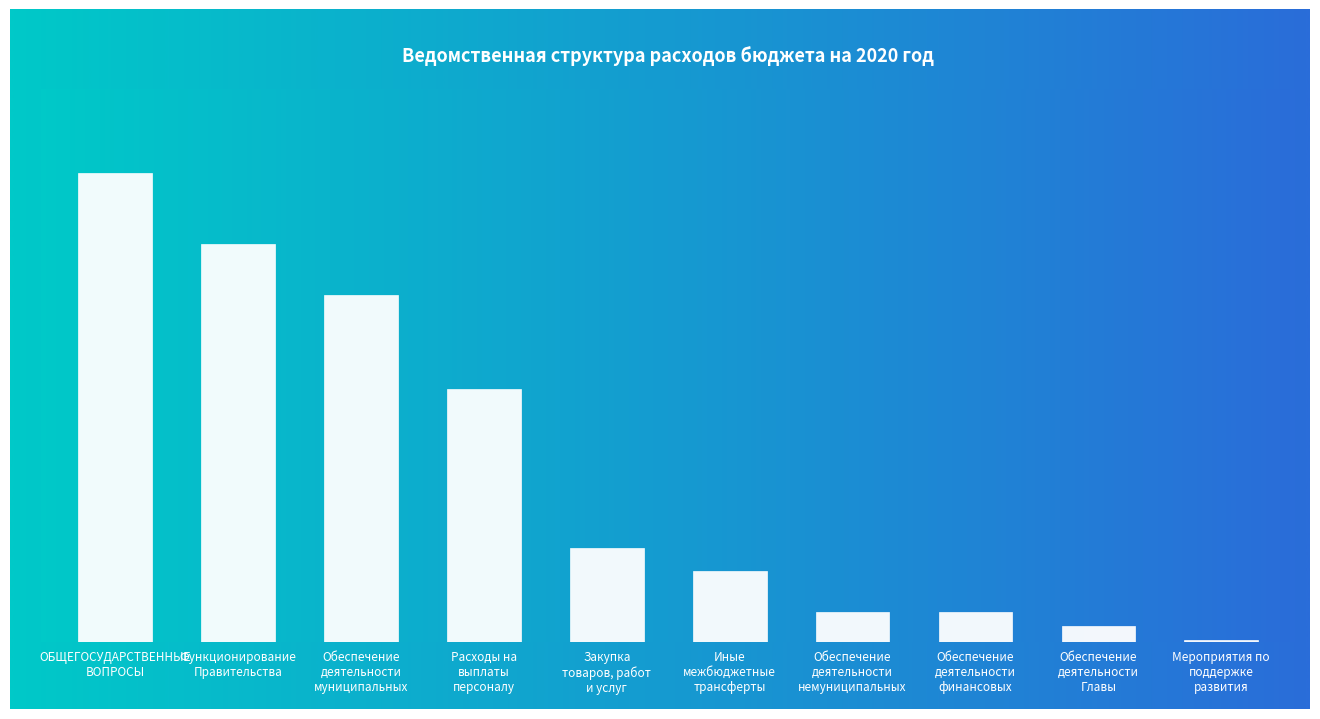

What is the sum of all values?

26403.3